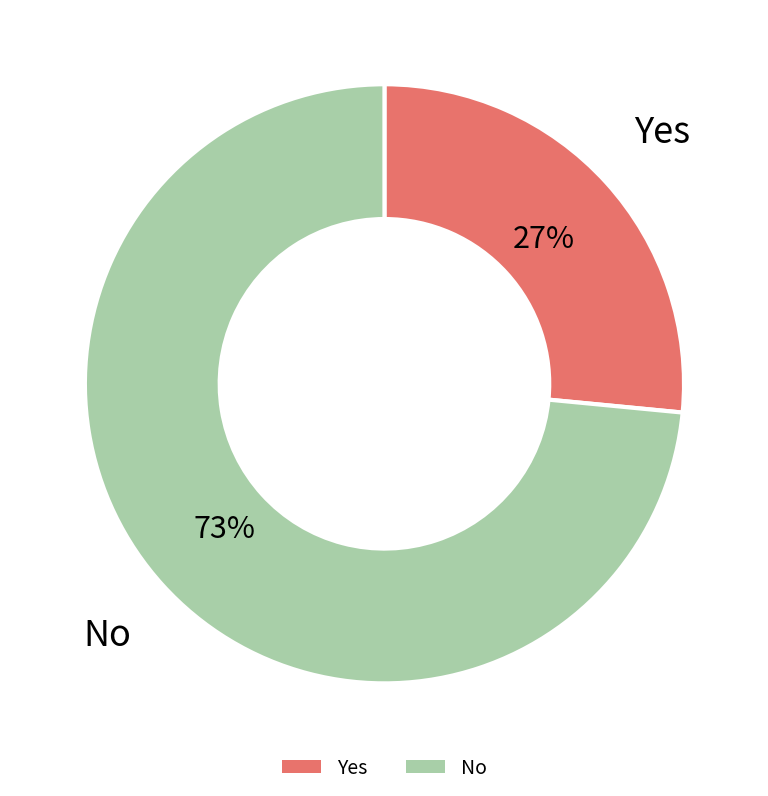

Approximately how many times larger is the value at Yes compared to No?

0.4